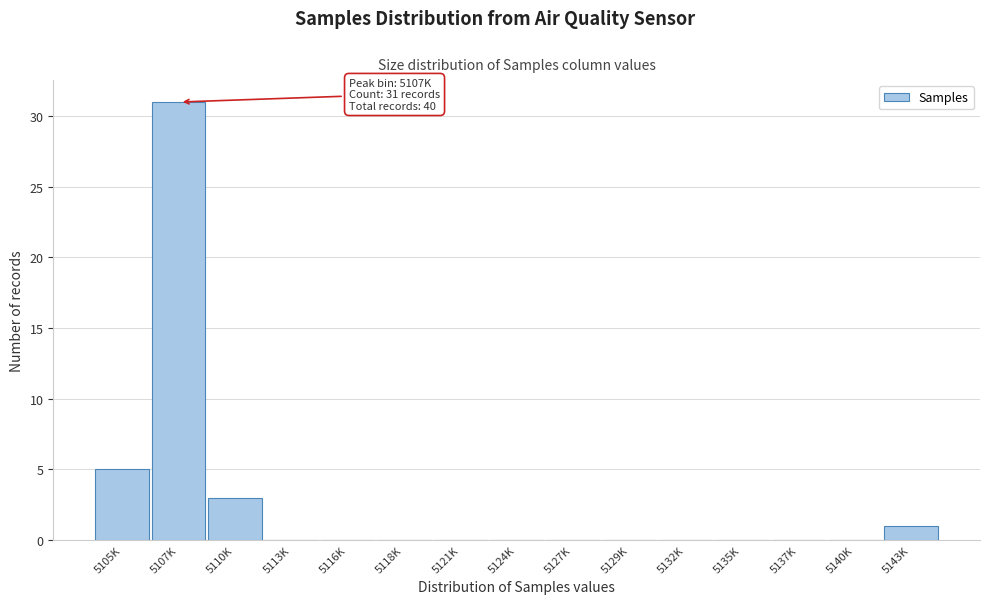

Reading left to right, transcribe all the data shown in this chart.

5105K=5	5107K=31	5110K=3	5113K=0	5116K=0	5118K=0	5121K=0	5124K=0	5127K=0	5129K=0	5132K=0	5135K=0	5137K=0	5140K=0	5143K=1